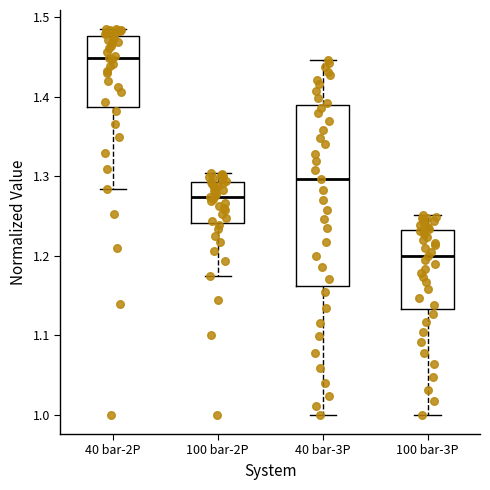

Reading left to right, read every box against the y-axis: the position of its median line, the range the box covers, and the ends of its whiskers. The values are not printed on the chart, so give them approximately, as read against the axis.

40 bar-2P: median 1.45, box 1.39 to 1.48, whiskers 1.28 to 1.48 (just above the box's upper edge)
100 bar-2P: median 1.27, box 1.24 to 1.29, whiskers 1.17 to 1.30
40 bar-3P: median 1.30, box 1.16 to 1.39, whiskers 1.00 to 1.45
100 bar-3P: median 1.20, box 1.13 to 1.23, whiskers 1.00 to 1.25